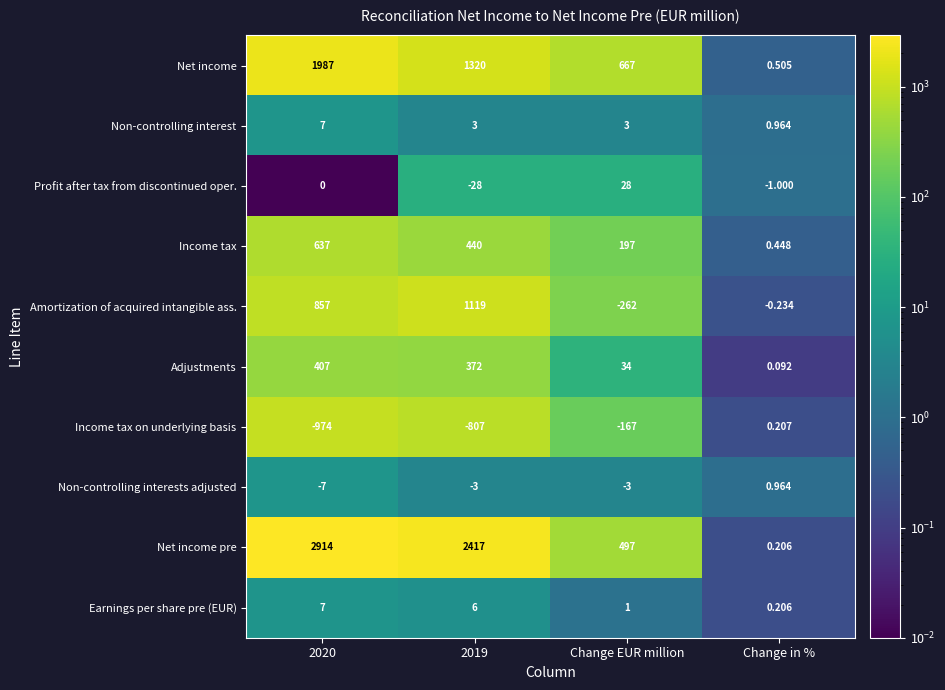

Where is Earnings per share pre (EUR) nearest to the value 3?

Change EUR million